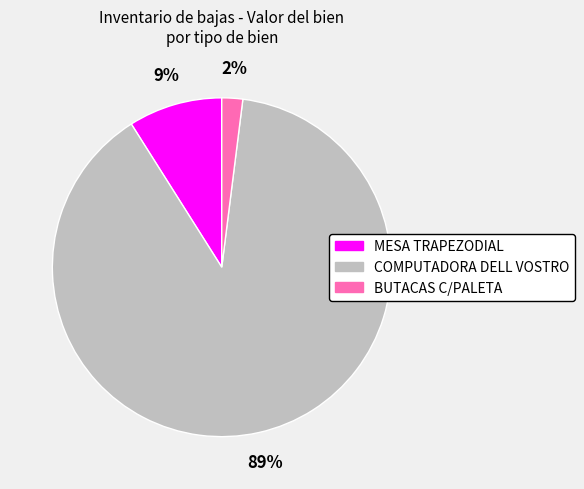

Is there a majority slice in this chart?

Yes